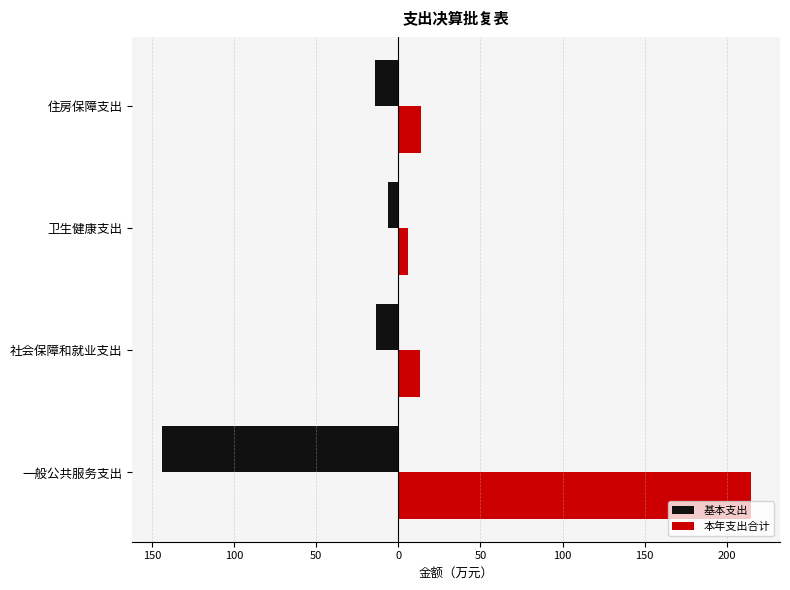

What is the average value of the 本年支出合计 series?

62.0